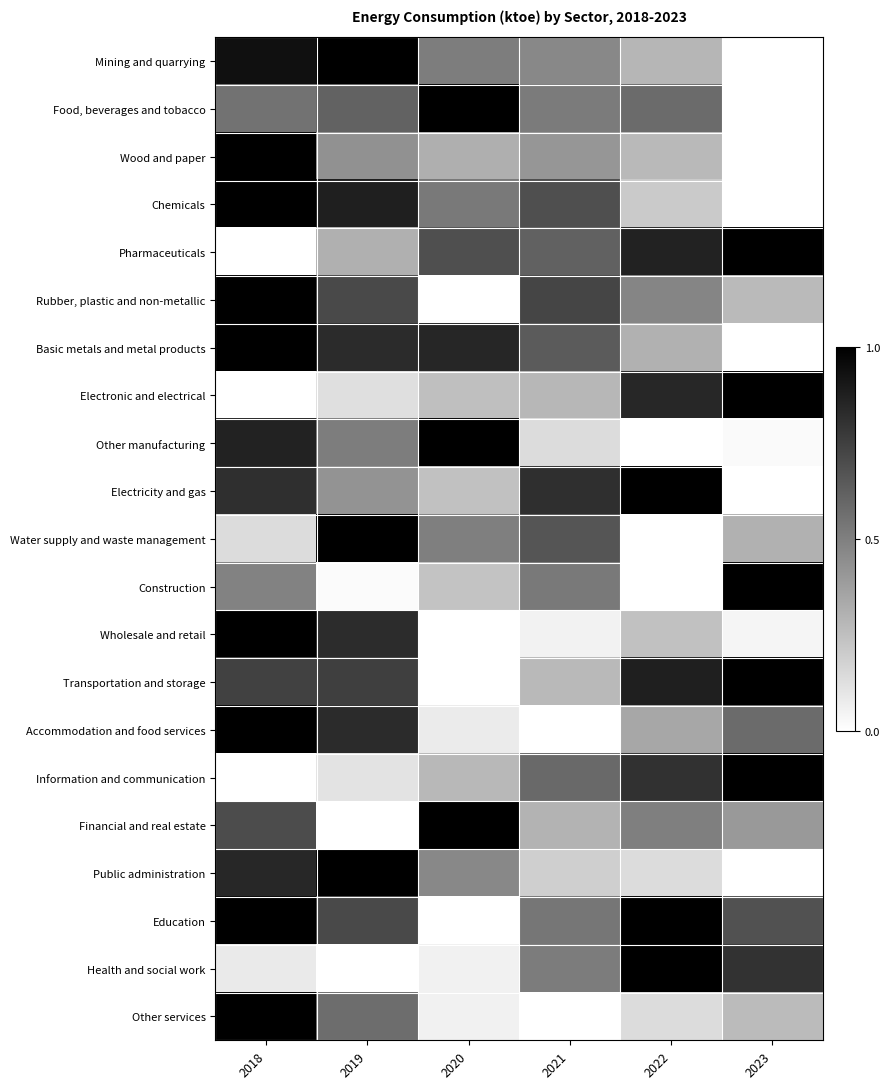

Rank the series at 2018 from lowest to highest value.

Pharmaceuticals, Electronic and electrical, Information and communication, Health and social work, Water supply and waste management, Construction, Food, beverages and tobacco, Financial and real estate, Transportation and storage, Electricity and gas, Public administration, Other manufacturing, Mining and quarrying, Wood and paper, Chemicals, Rubber, plastic and non-metallic, Basic metals and metal products, Wholesale and retail, Accommodation and food services, Education, Other services